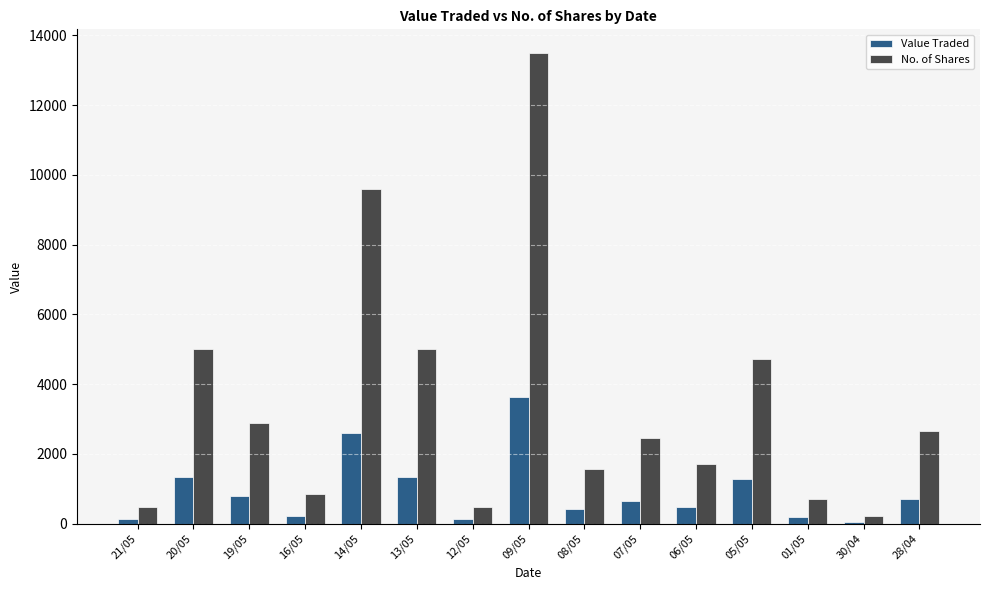

Is the value of No. of Shares at 01/05 greater than the value of Value Traded at 21/05?

Yes